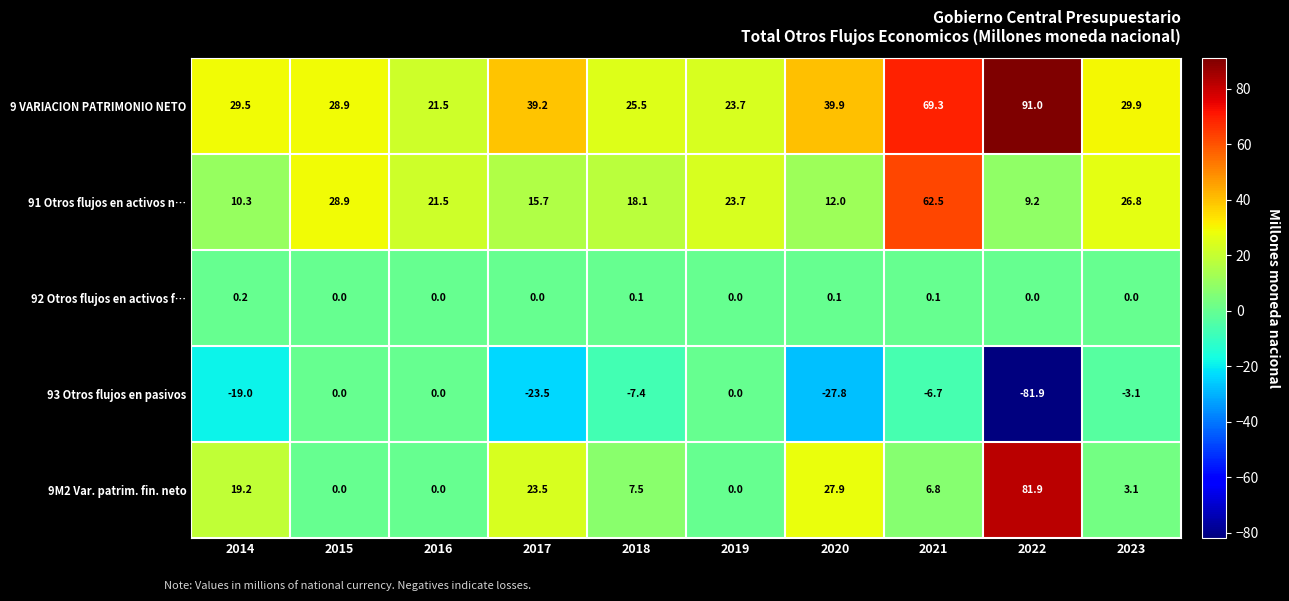

At 2022, list the series in order from smallest to largest.

93 Otros flujos en pasivos, 92 Otros flujos en activos f…, 91 Otros flujos en activos n…, 9M2 Var. patrim. fin. neto, 9 VARIACION PATRIMONIO NETO